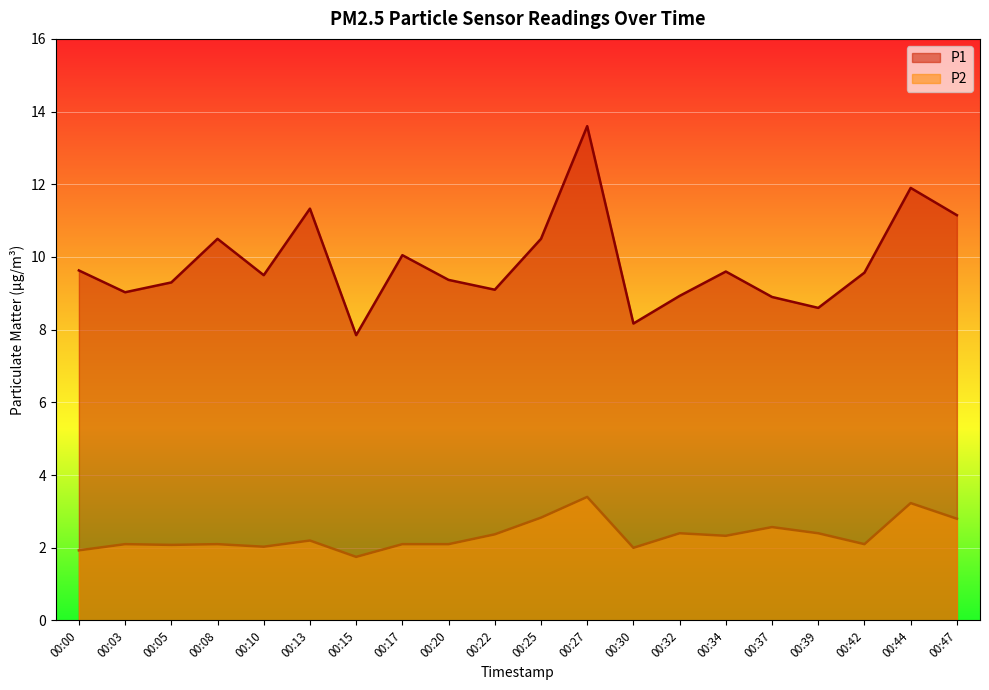

Where is the first local maximum for P2?

00:03